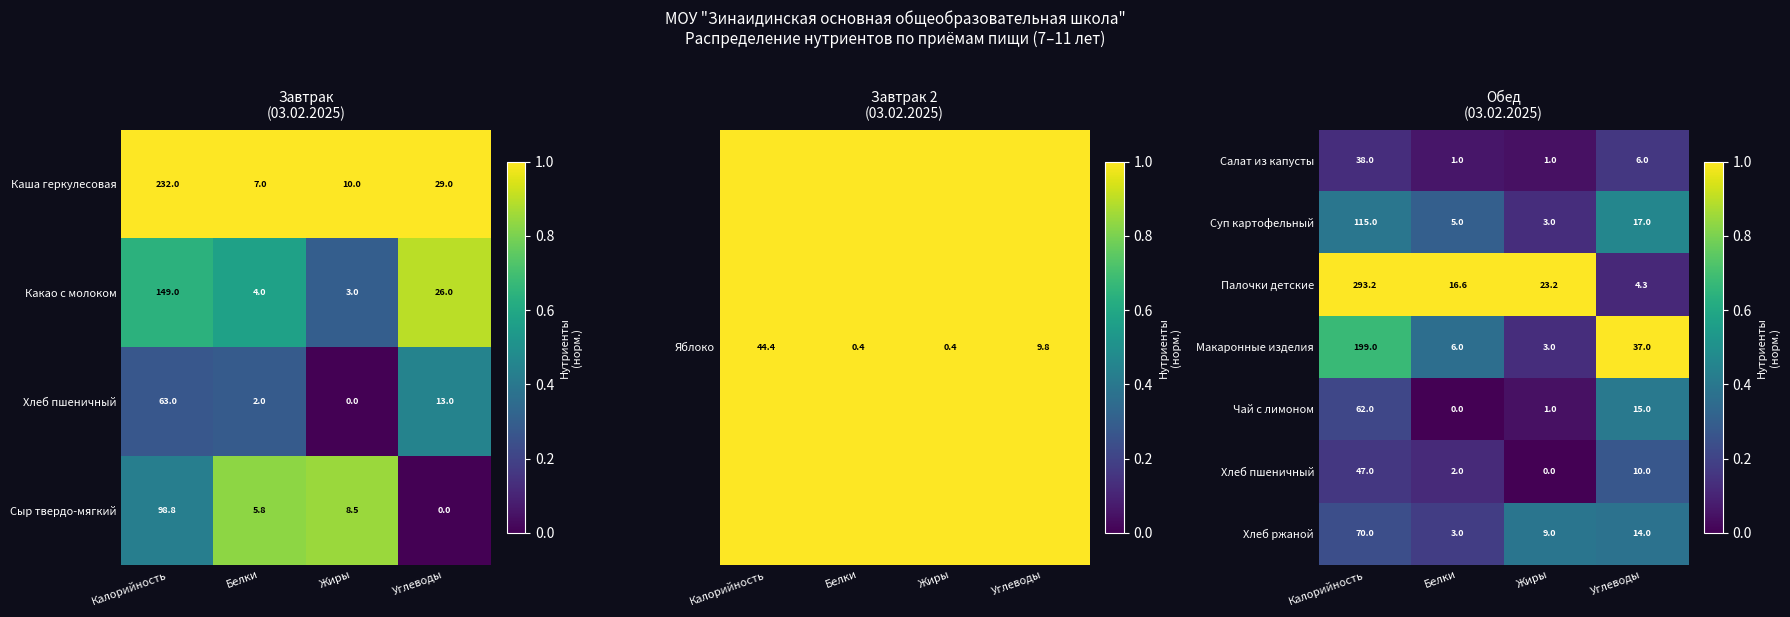

What is the average value of the Хлеб ржаной series?

24.0